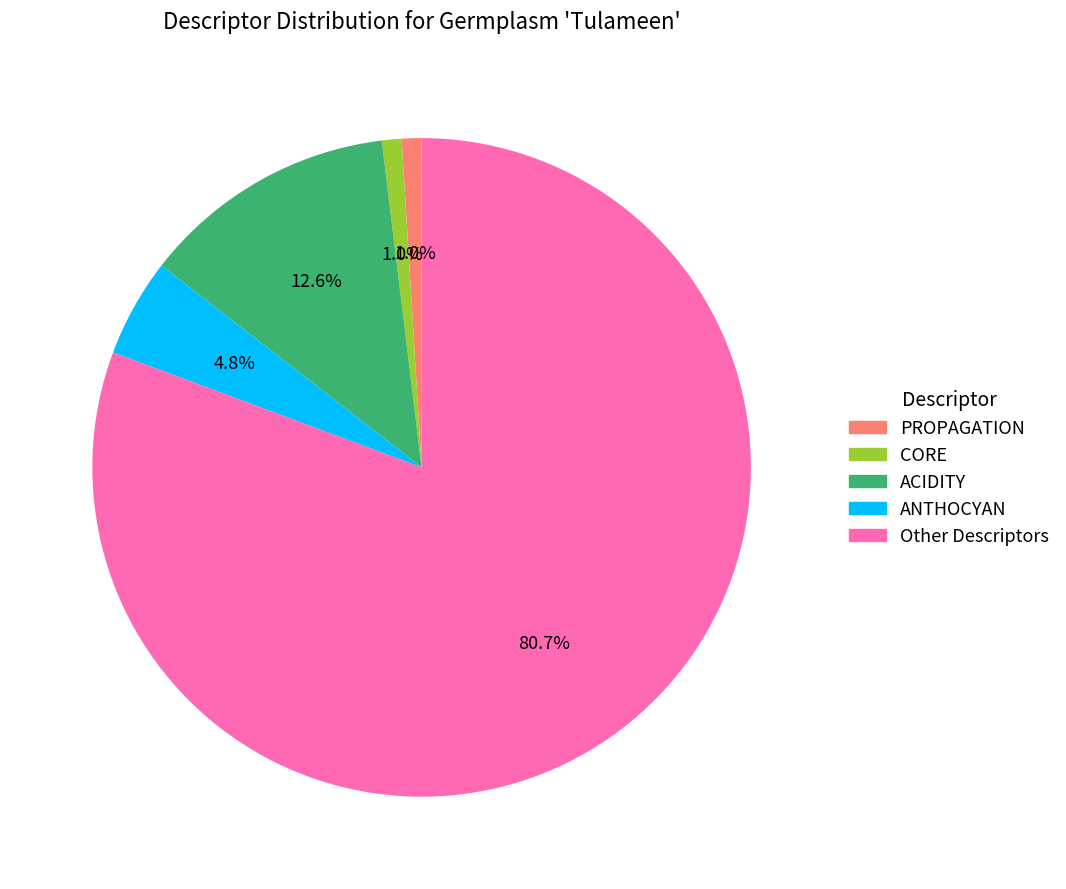

Between ACIDITY and Other, which is larger?

Other